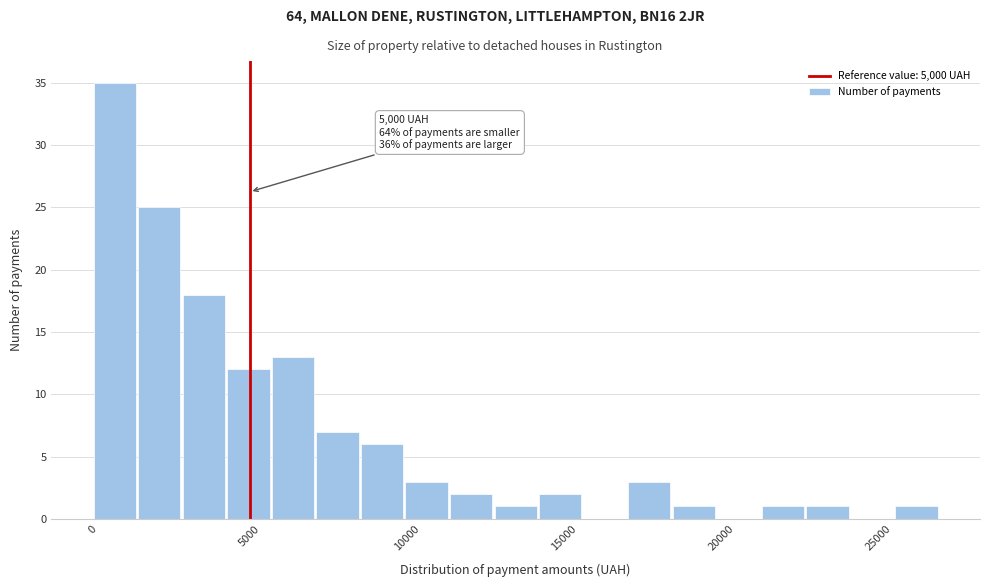

Around what value on the x-axis is the tallest bar? Give the approximate position of its centre, as read against the axis.

500